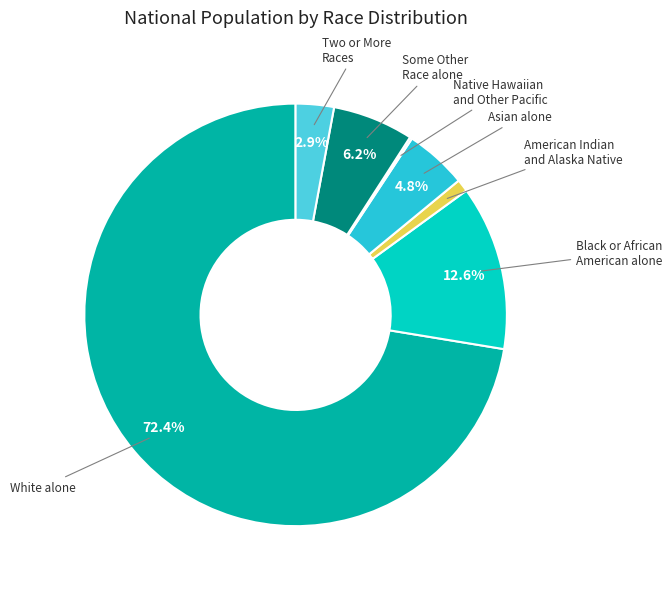

Is there a majority slice in this chart?

Yes